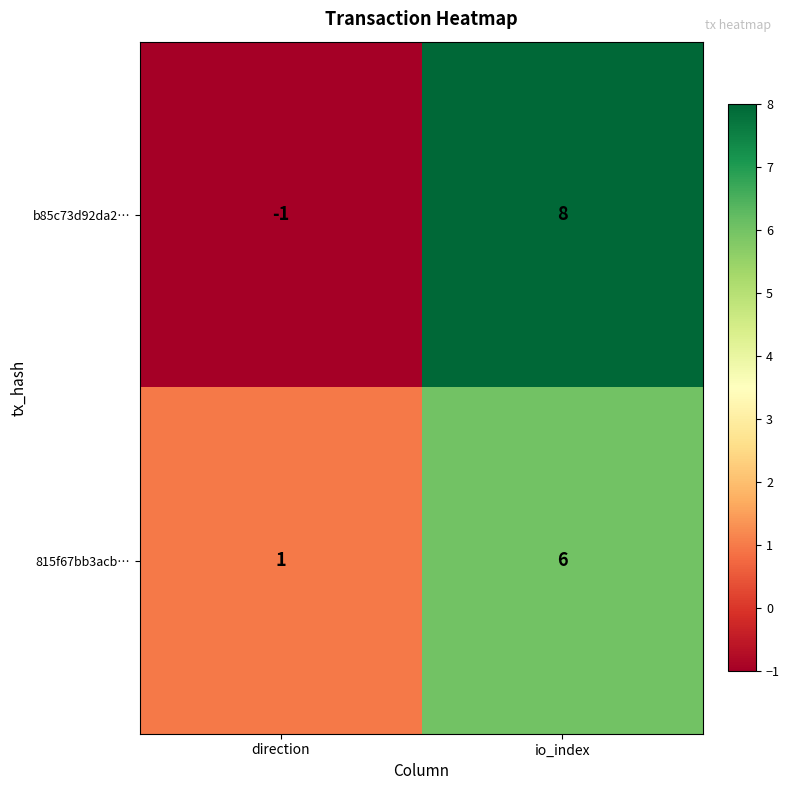

Count the number of data series in this chart.

2